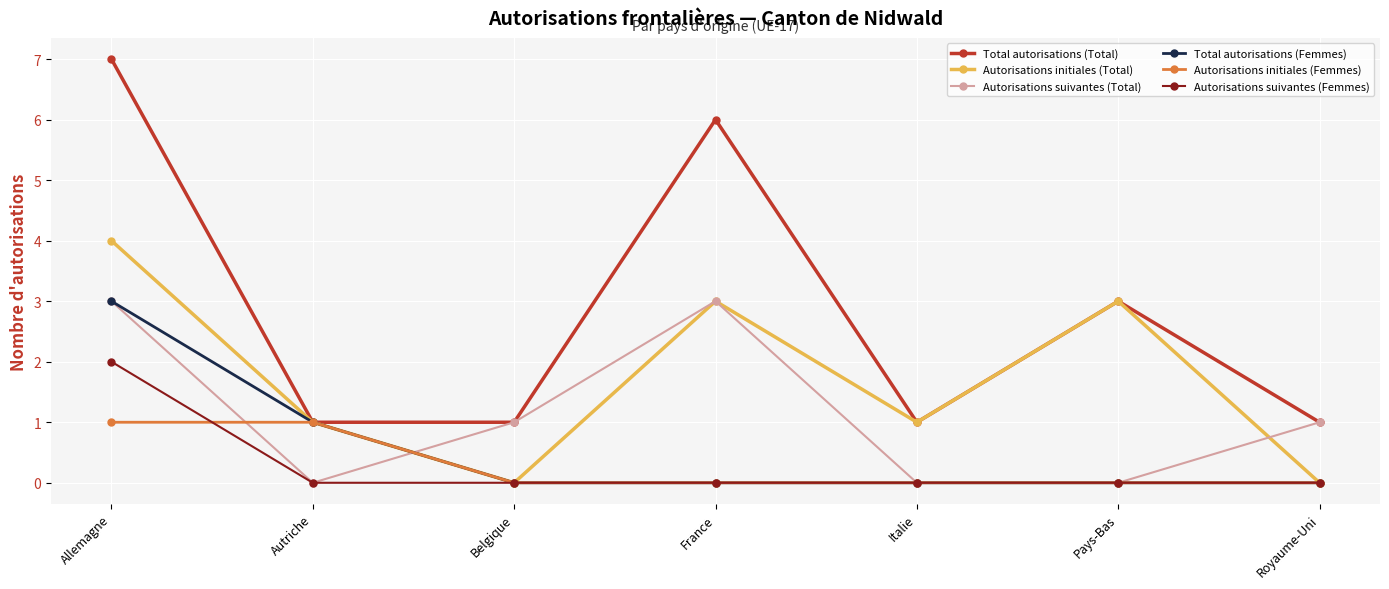

Which series ends up on top after the final intersection of Autorisations initiales (Femmes) and Autorisations suivantes (Total)?

Autorisations suivantes (Total)